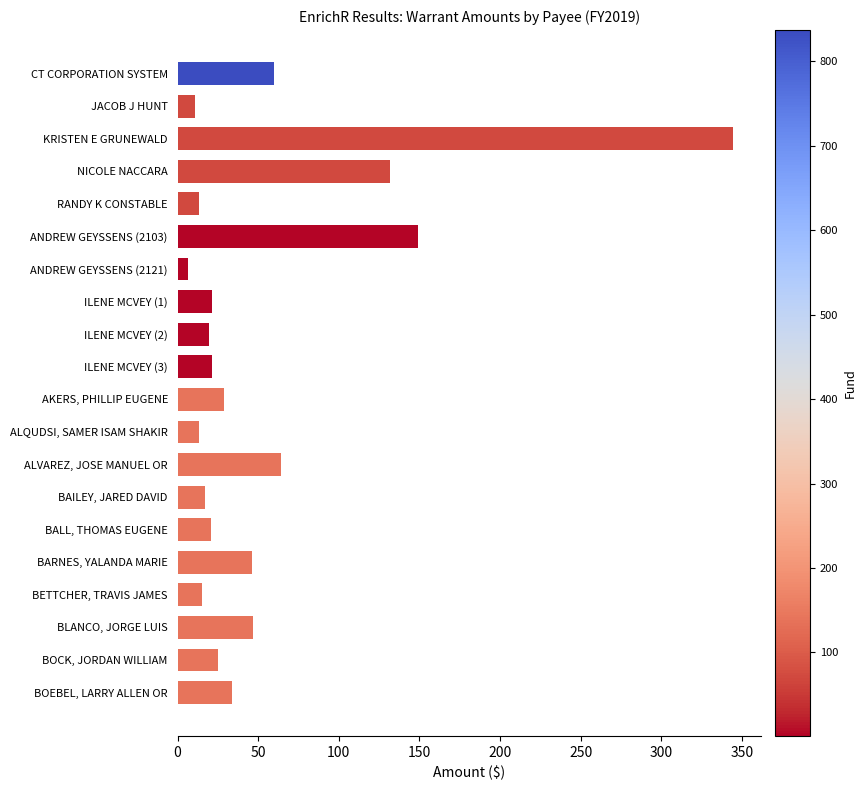

Which label corresponds to the largest value in the chart?

KRISTEN E GRUNEWALD